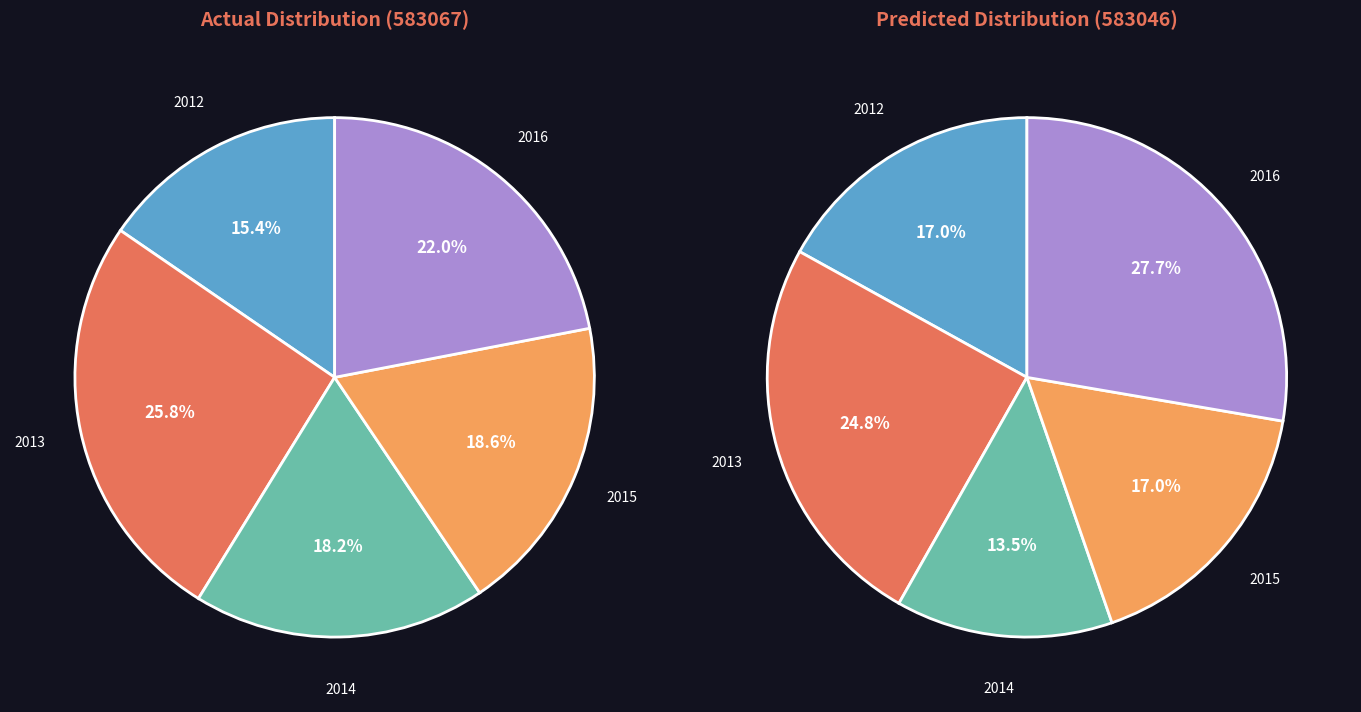

Does 2015-September represent more than half of the total?

No